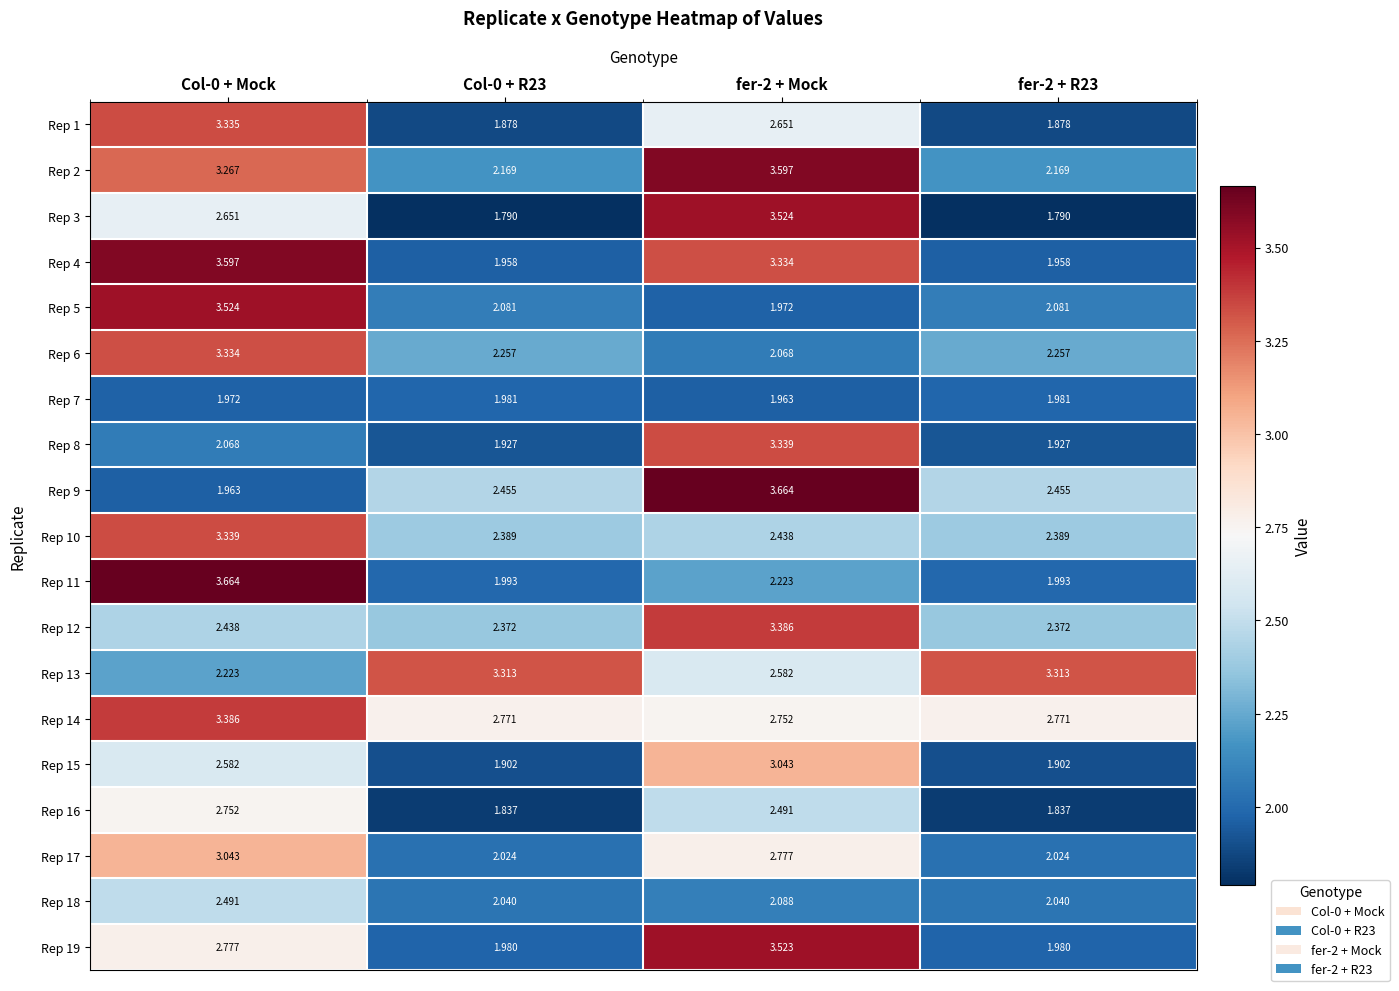

Count the number of categories in the chart.

4